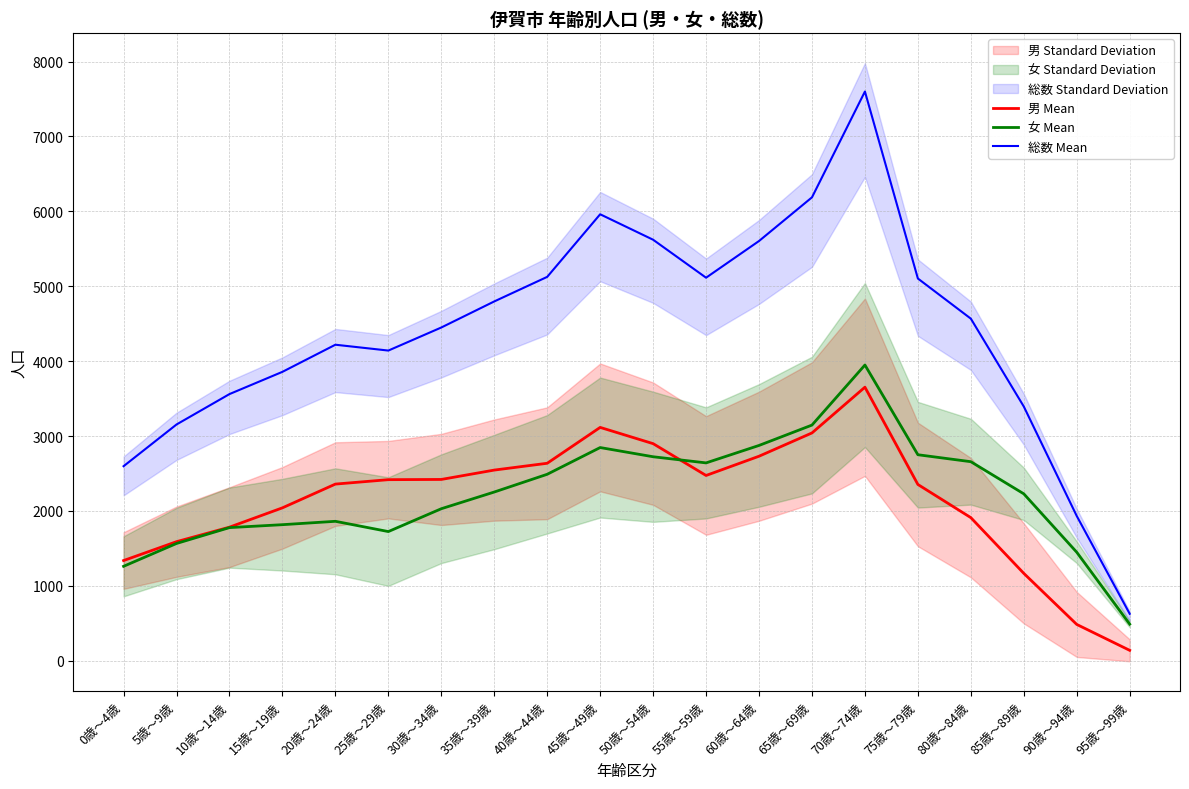

What is the value of the 総数 Mean point at the 16th from the left?

5103